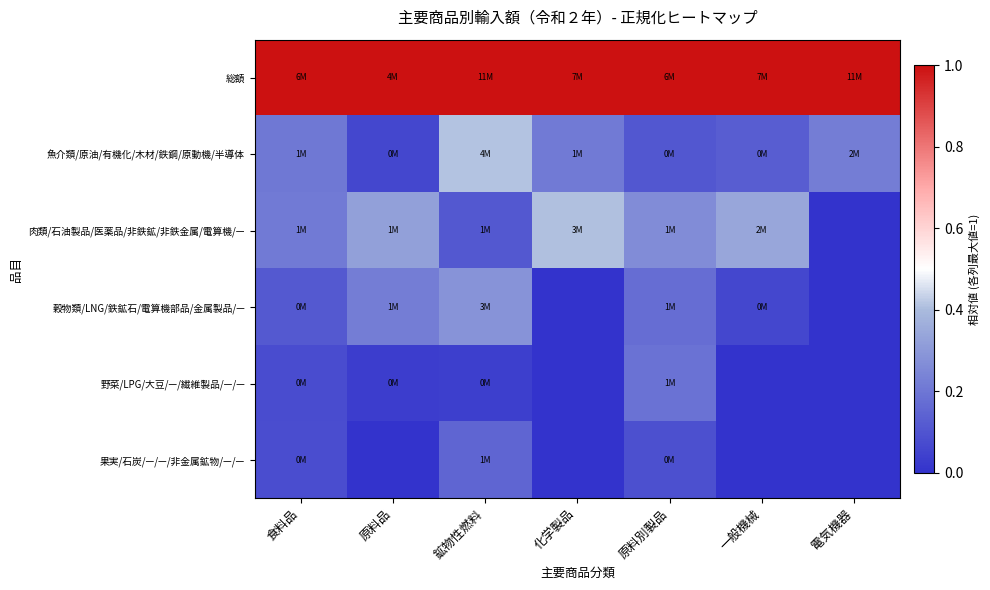

Reading right to left, transcribe all the data shown in this chart.

総額: 電気機器=1.0	一般機械=1.0	原料別製品=1.0	化学製品=1.0	鉱物性燃料=1.0	原料品=1.0	食料品=1.0
魚介類/原油/有機化/木材/鉄鋼/原動機/半導体: 電気機器=0.2	一般機械=0.1	原料別製品=0.1	化学製品=0.2	鉱物性燃料=0.4	原料品=0.1	食料品=0.2
肉類/石油製品/医薬品/非鉄鉱/非鉄金属/電算機/—: 電気機器=0.0	一般機械=0.3	原料別製品=0.3	化学製品=0.4	鉱物性燃料=0.1	原料品=0.3	食料品=0.2
穀物類/LNG/鉄鉱石/電算機部品/金属製品/—: 電気機器=0.0	一般機械=0.1	原料別製品=0.2	化学製品=0.0	鉱物性燃料=0.3	原料品=0.2	食料品=0.1
野菜/LPG/大豆/—/繊維製品/—/—: 電気機器=0.0	一般機械=0.0	原料別製品=0.2	化学製品=0.0	鉱物性燃料=0.0	原料品=0.0	食料品=0.1
果実/石炭/—/—/非金属鉱物/—/—: 電気機器=0.0	一般機械=0.0	原料別製品=0.1	化学製品=0.0	鉱物性燃料=0.2	原料品=0.0	食料品=0.1